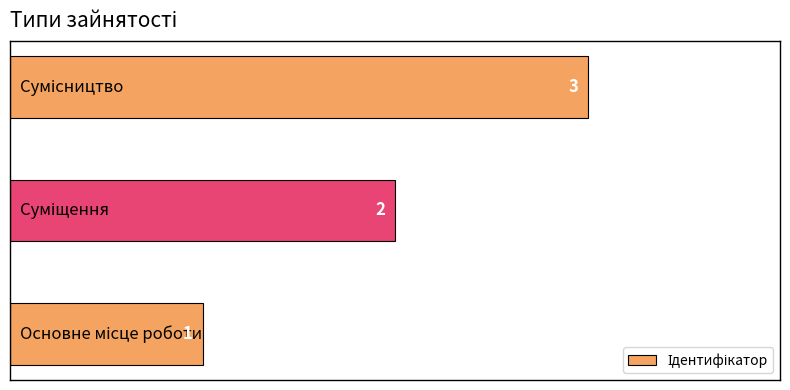

What is the sum of all values?

6